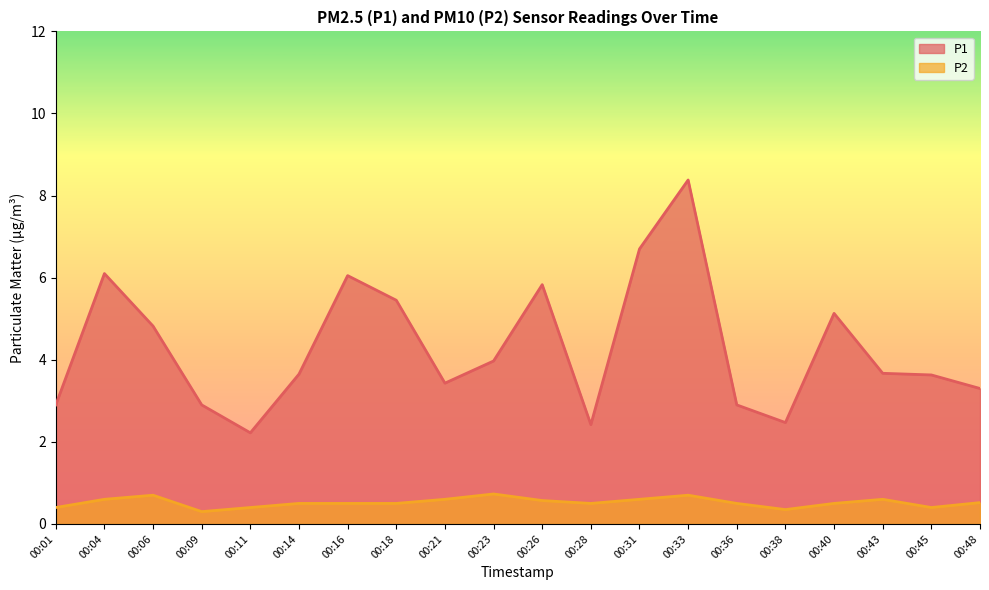

What is the sum of all P2 values?

10.5